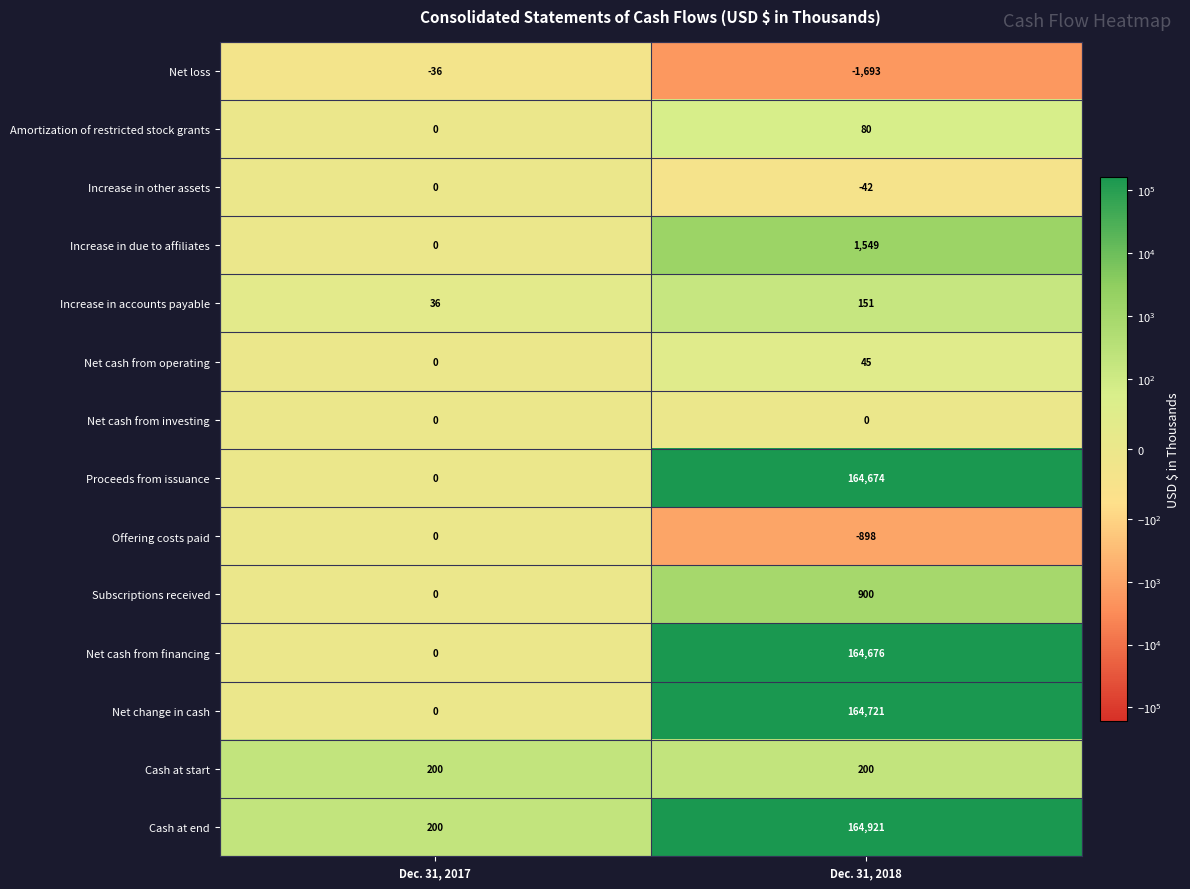

Reading left to right, list all the values displayed in this chart.

Net loss: -36	-1693
Amortization of restricted stock grants: 0	80
Increase in other assets: 0	-42
Increase in due to affiliates: 0	1549
Increase in accounts payable: 36	151
Net cash from operating: 0	45
Net cash from investing: 0	0
Proceeds from issuance: 0	164674
Offering costs paid: 0	-898
Subscriptions received: 0	900
Net cash from financing: 0	164676
Net change in cash: 0	164721
Cash at start: 200	200
Cash at end: 200	164921